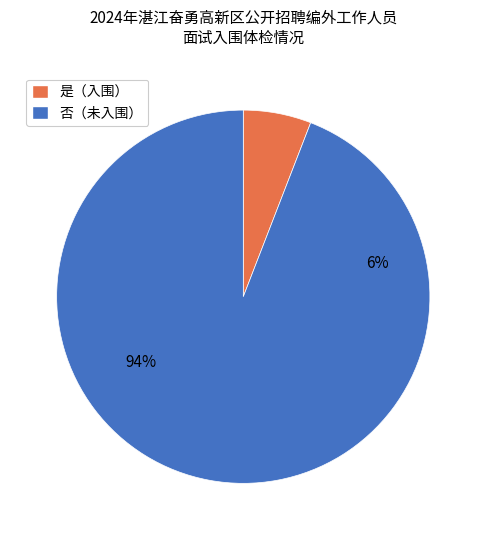

Is it true that 否 is 94% of the pie?

True